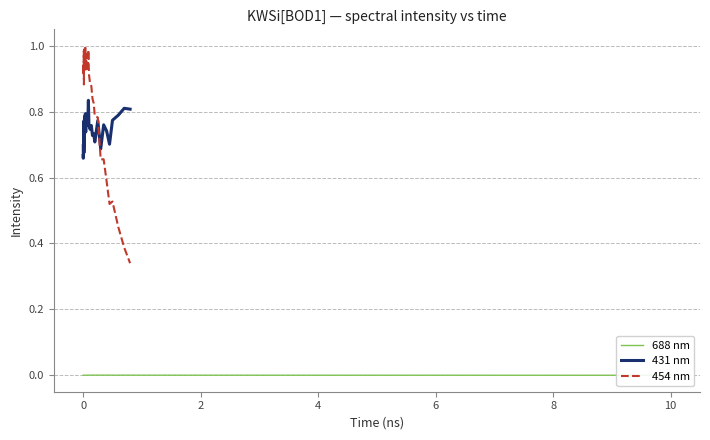

The 431 nm series shows 0.2 at 10. True or false?

False